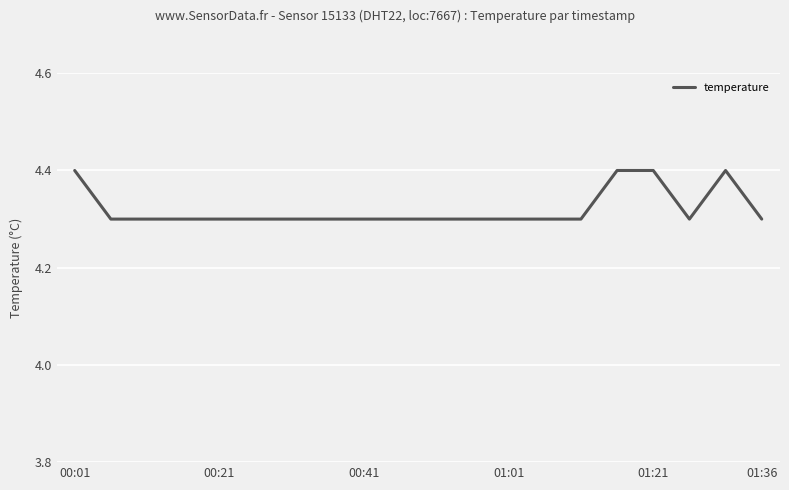

What is the smallest value displayed?

4.3